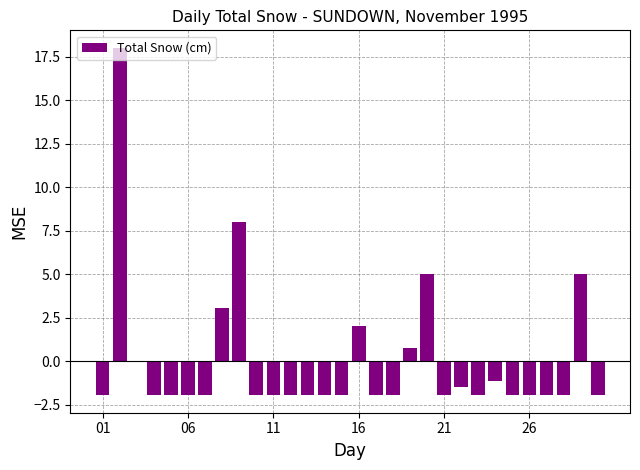

What is the greatest value displayed?

18.0